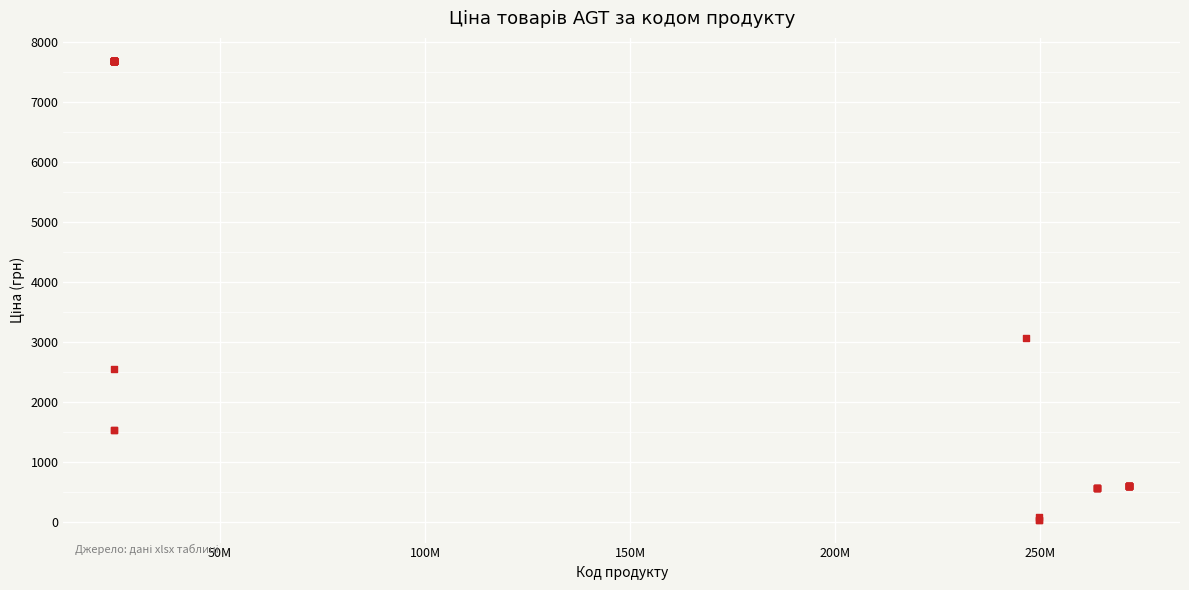

What Y value in the scatter plot is closest to 3860?

3059.7